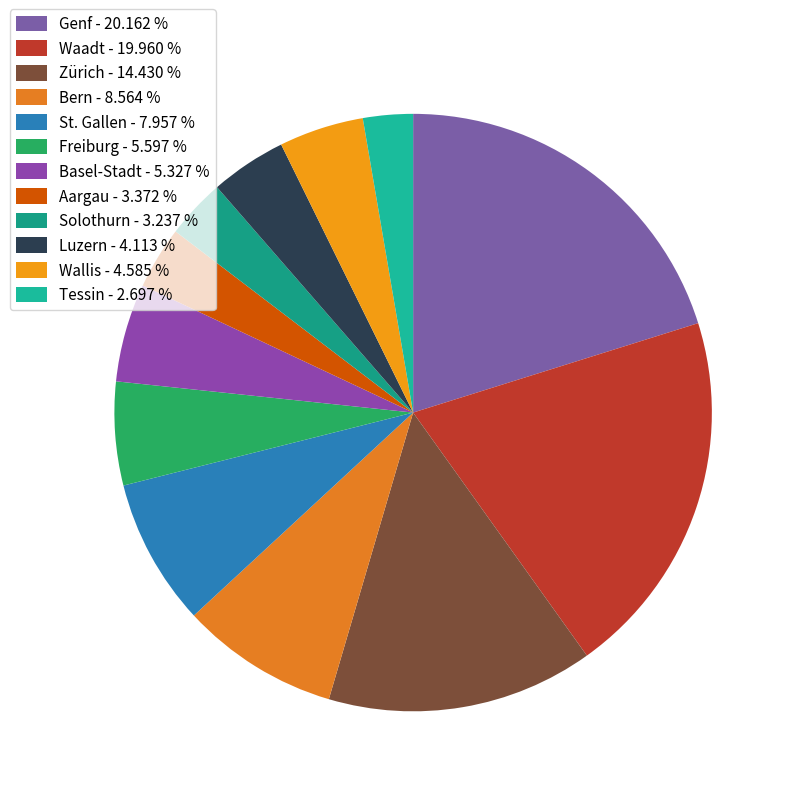

Which slice is the smallest?

Tessin